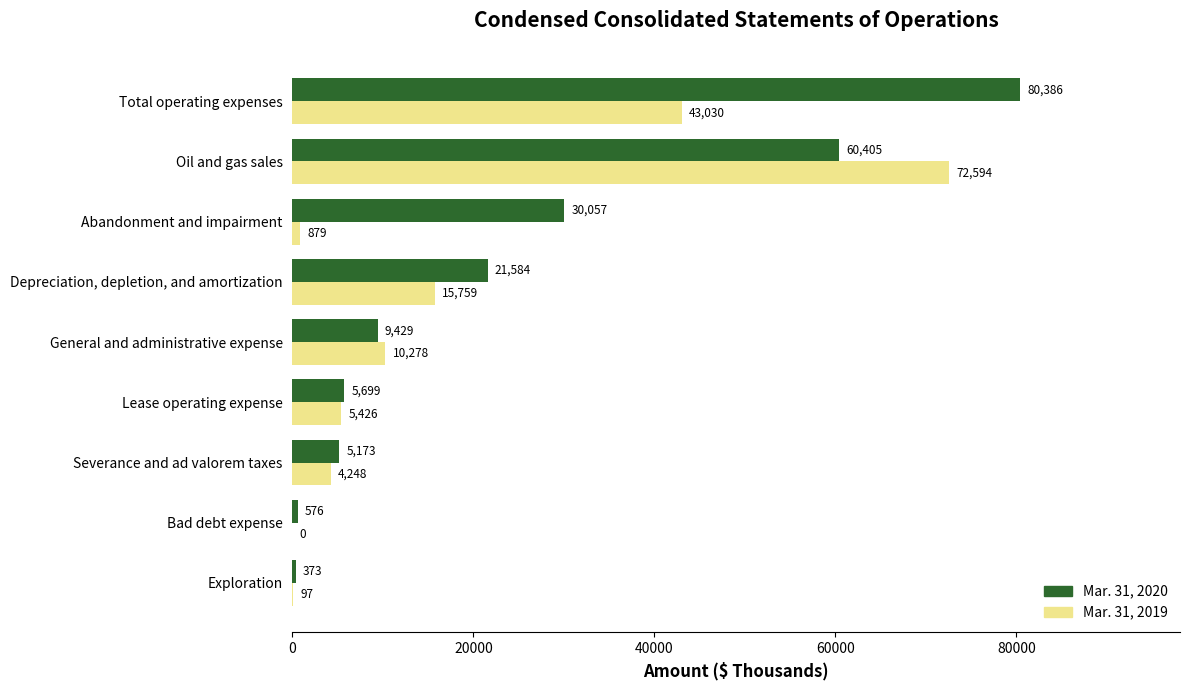

True or false: Mar. 31, 2019 has a value of 97 at Exploration.

True